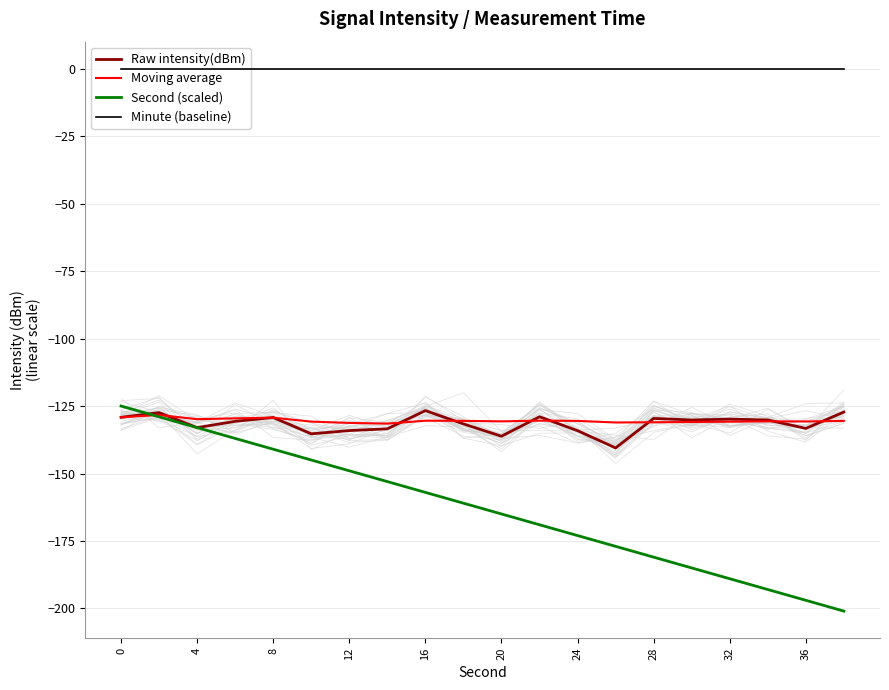

List the series in order of their peak value, highest first.

Minute (baseline), Second (scaled), Raw intensity(dBm), Moving average